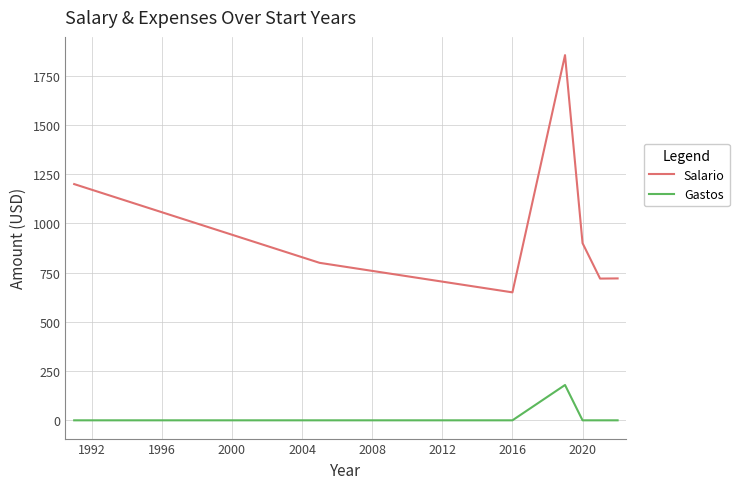

Which series has the largest range (max minus min)?

Salario